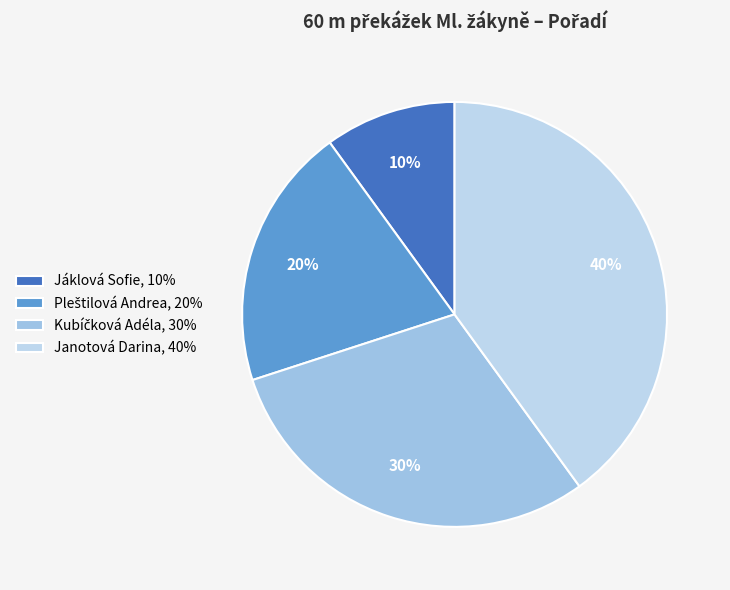

How much of the chart is everything except Jáklová Sofie?

90.0%